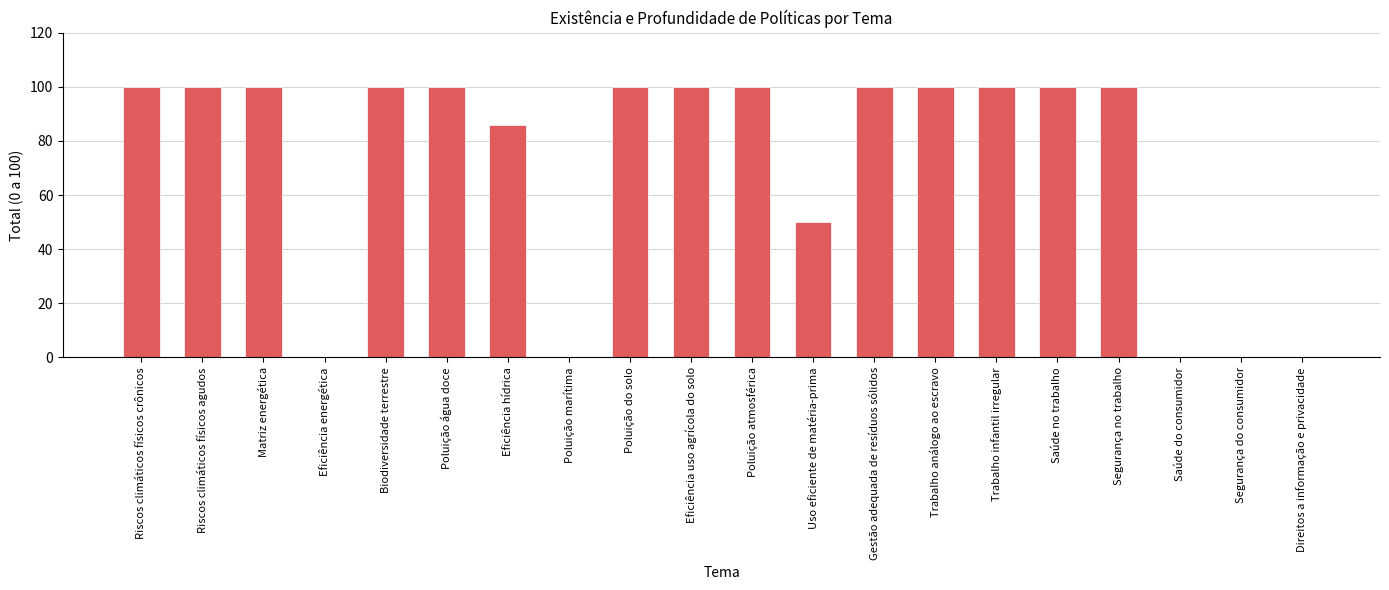

How many data points does each series have?

20